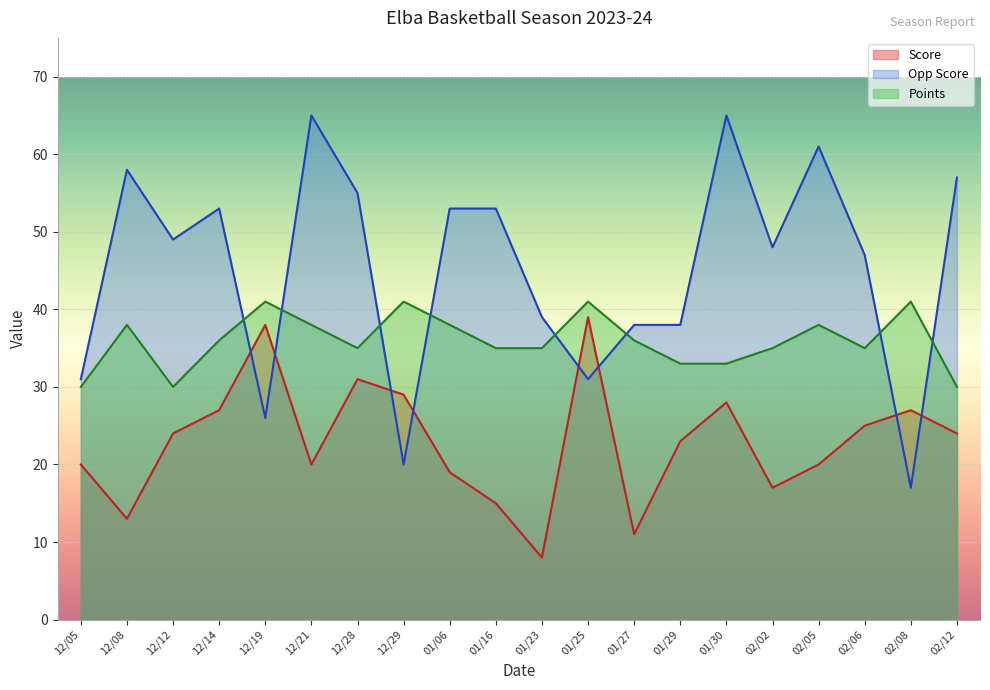

At which category does the chart reach its peak across all series?

12/21